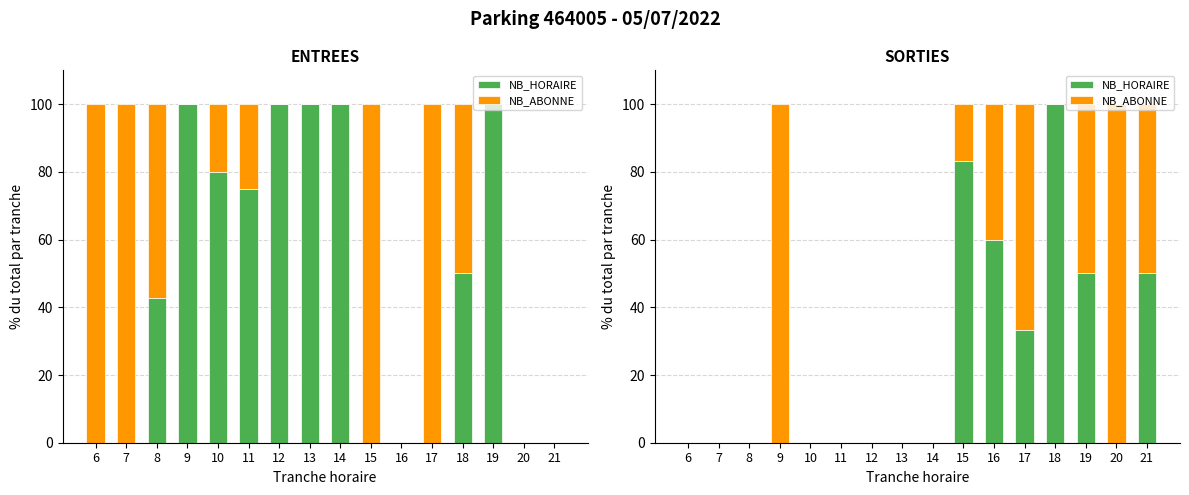

List the series in order of their peak value, lowest first.

NB_HORAIRE, NB_ABONNE